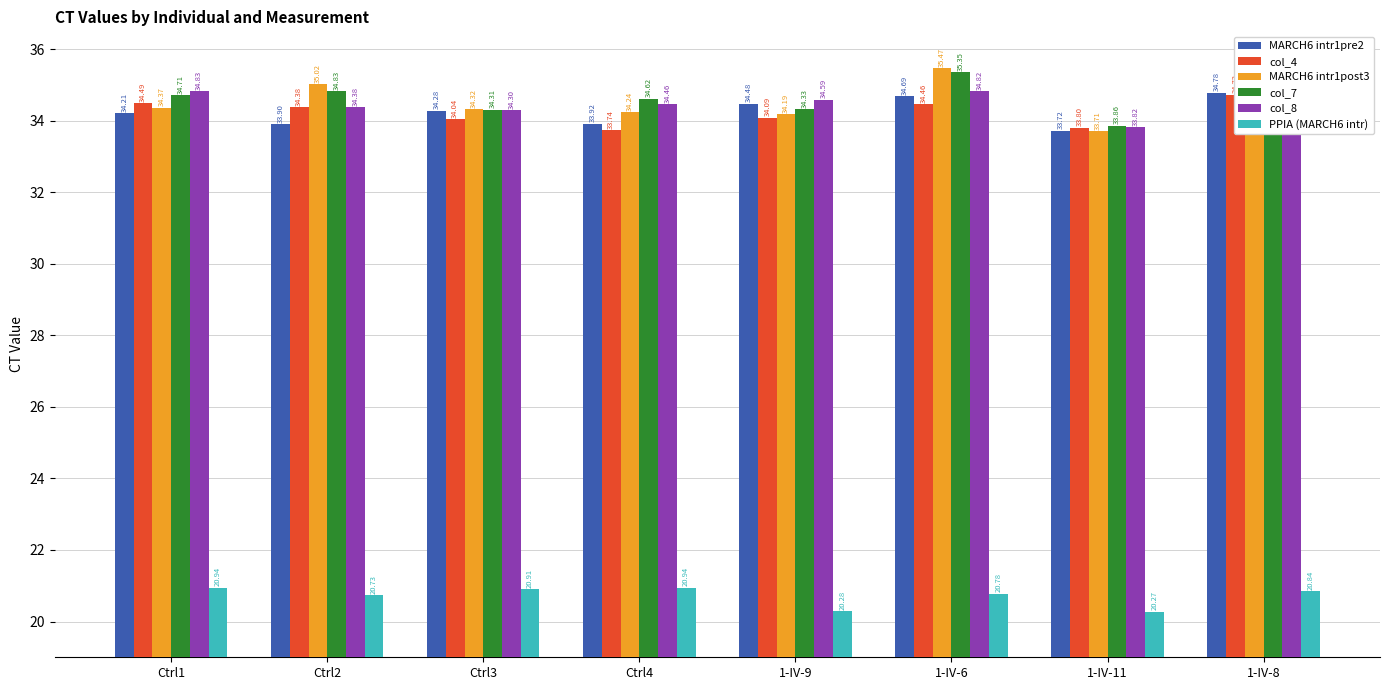

Which category has the highest value in the MARCH6 intr1post3 series?

1-IV-6